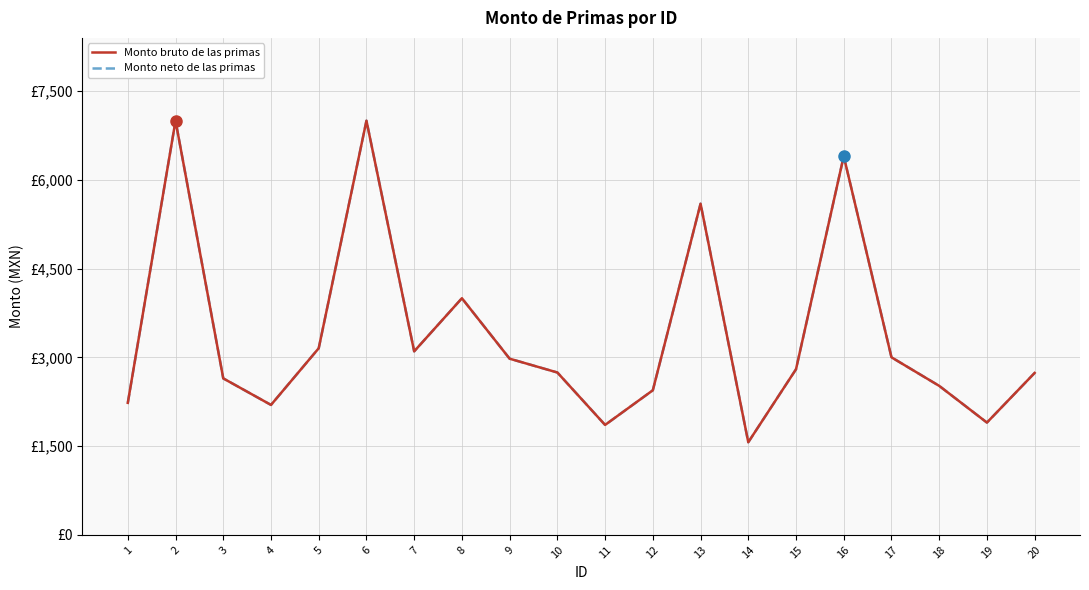

What is the sum of all Monto neto de las primas values?

67880.8